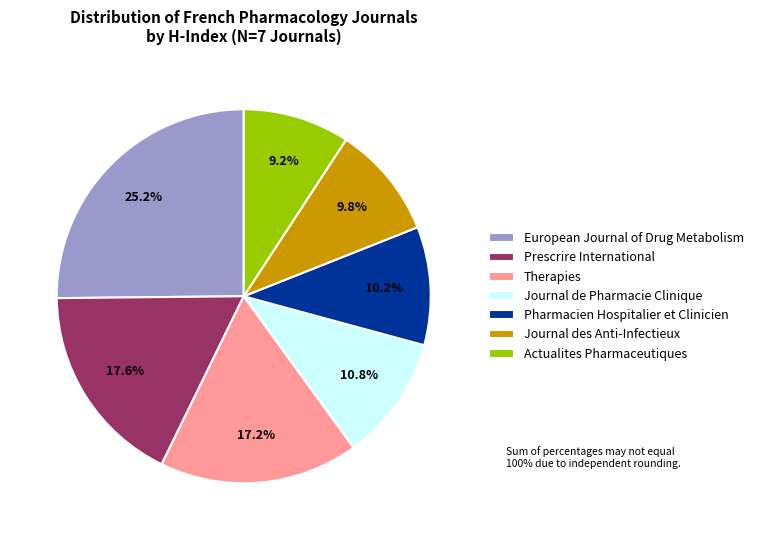

Is there a majority slice in this chart?

No